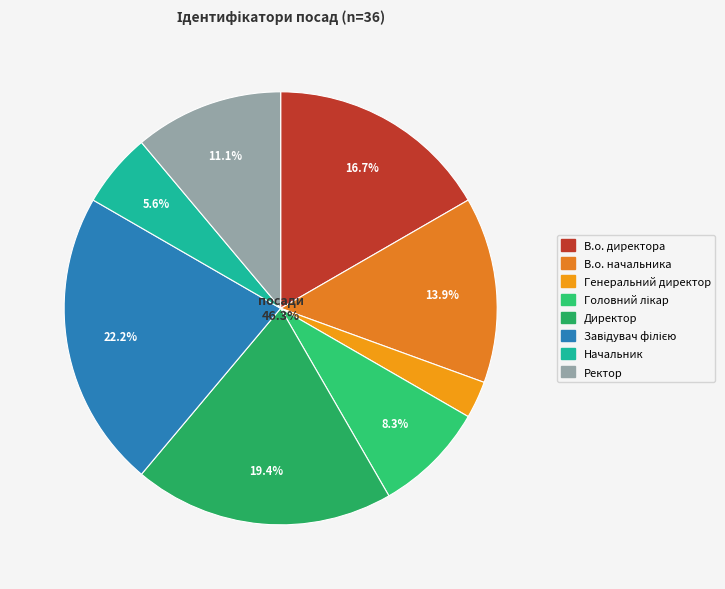

To the nearest percent, what percentage of the pie is Ректор?

11%